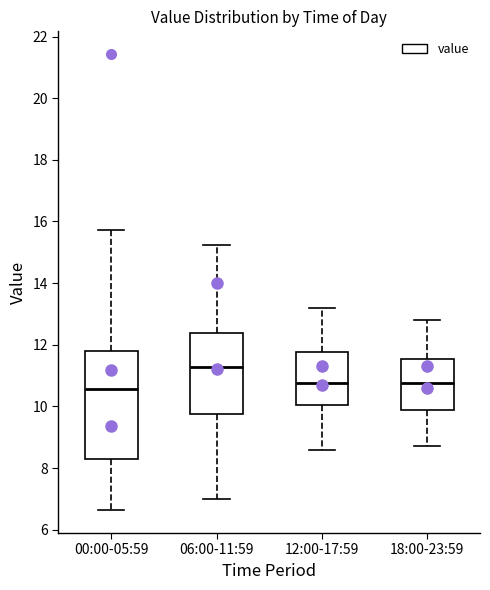

Which box is the tallest, from its lower edge to its upper edge?

00:00-05:59